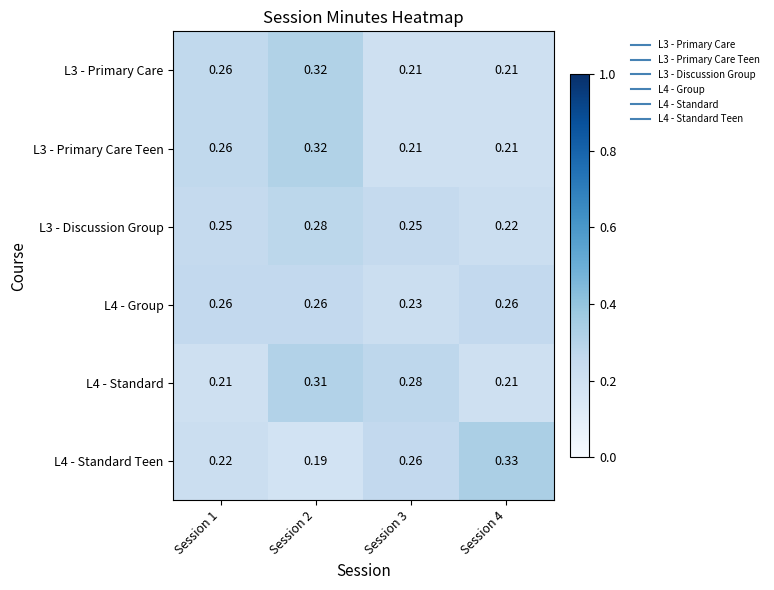

Is the value of L4 - Standard at Session 2 greater than the value of L3 - Discussion Group at Session 4?

Yes